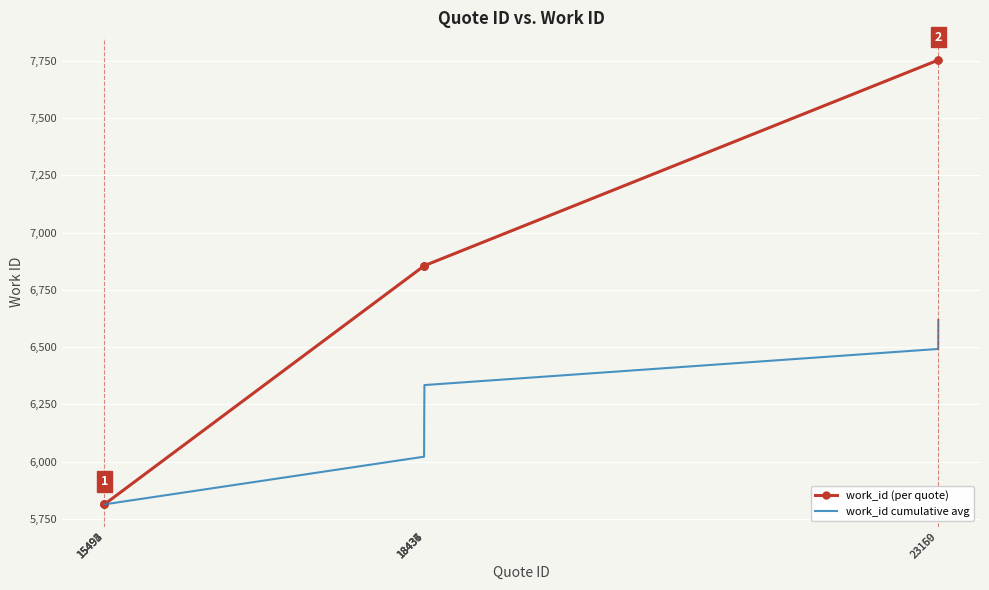

Between 18436 and 18437, which series saw the biggest shift?

work_id cumulative avg